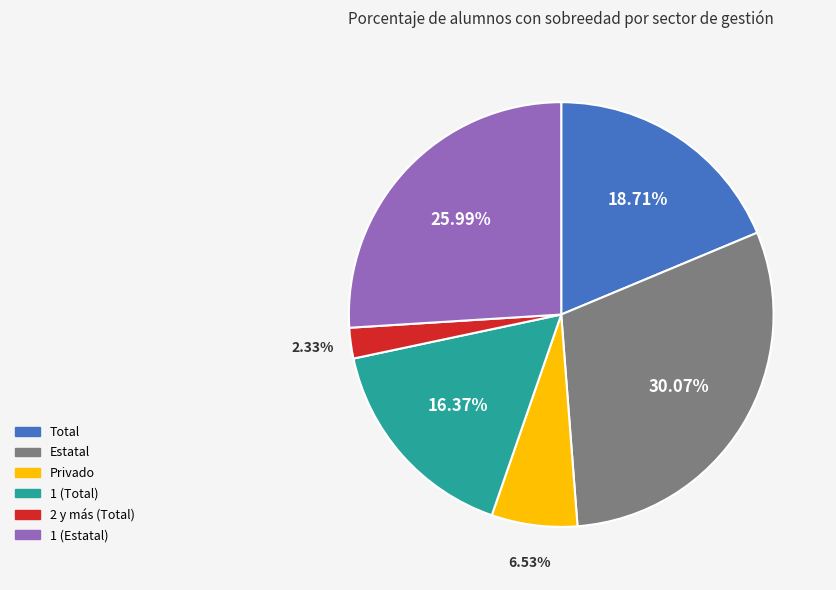

Which category has the smallest portion of the pie?

2 y más (Total)